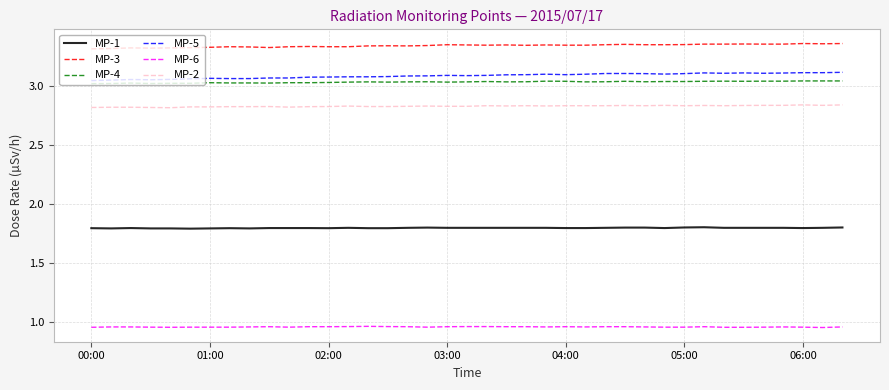

True or false: MP-6 and MP-1 cross at least once.

False